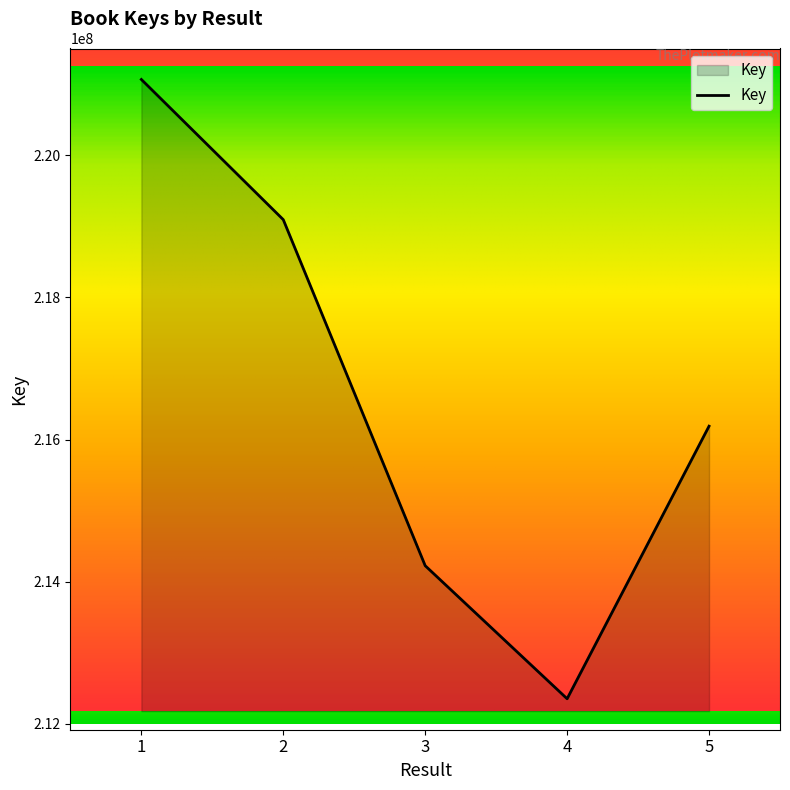

True or false: the data has more than 1 interior local peaks.

False